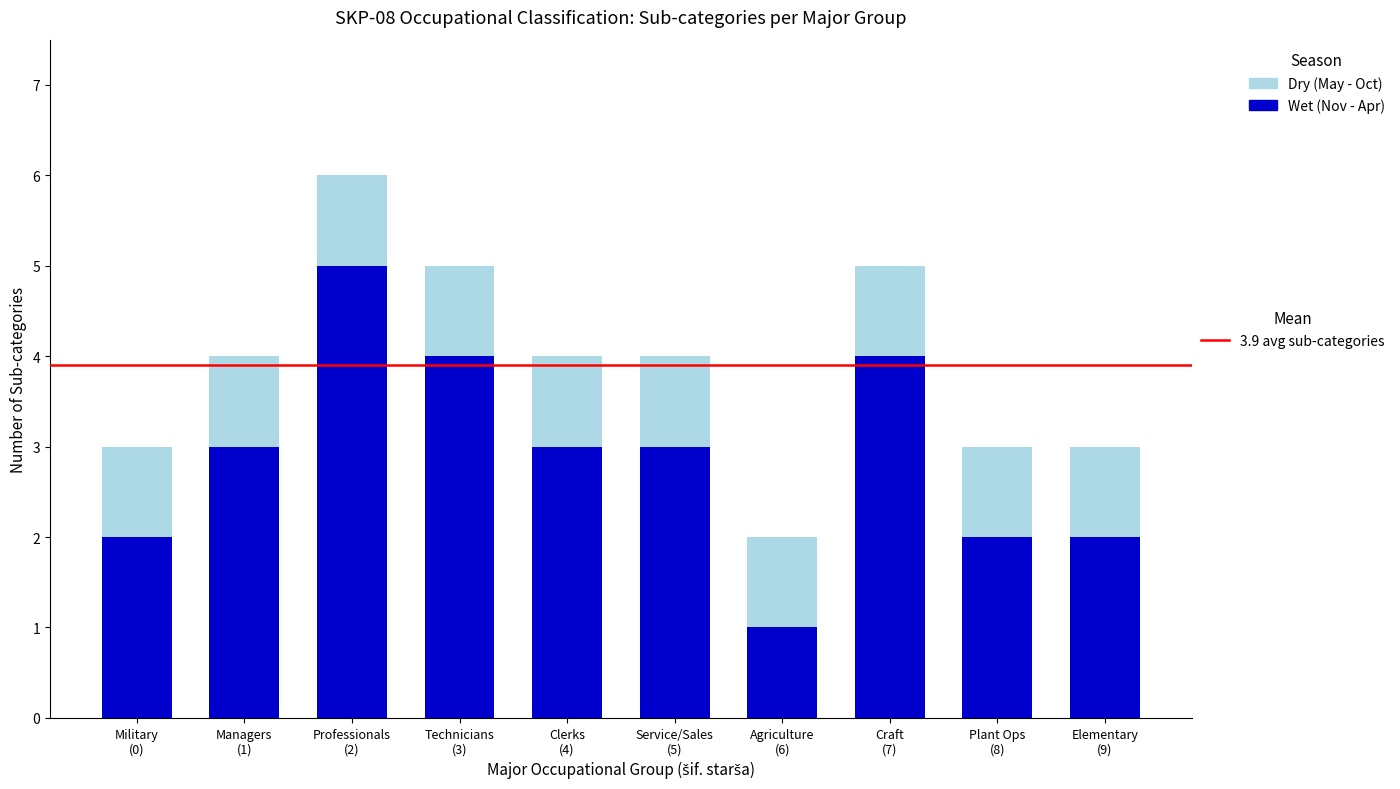

How many distinct data groups are displayed?

2